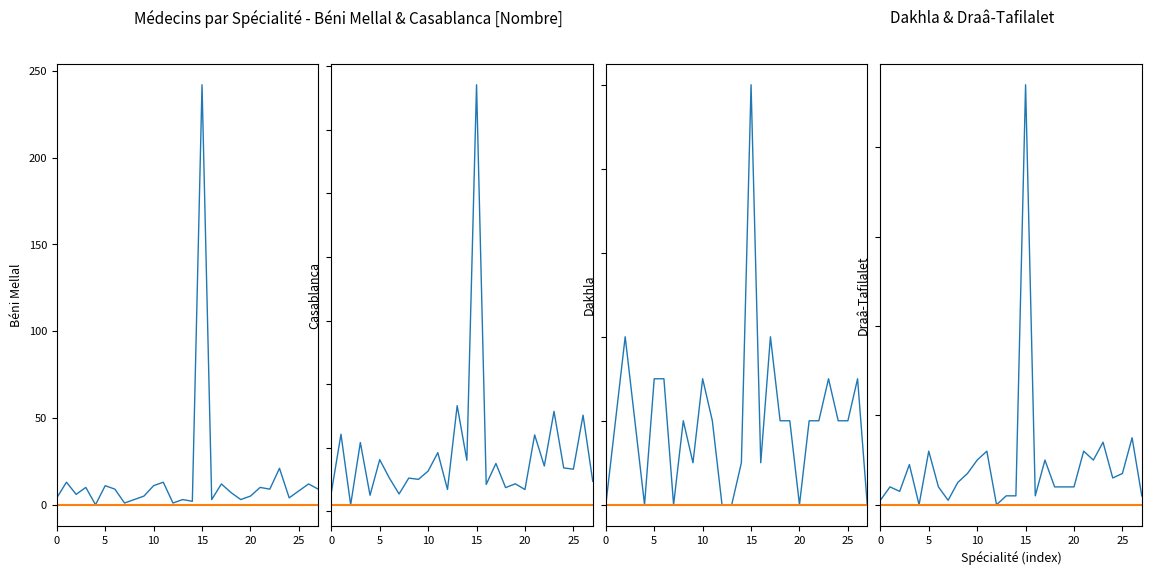

True or false: Casablanca-Settat and Béni Mellal-Khénifra intersect in this chart.

False